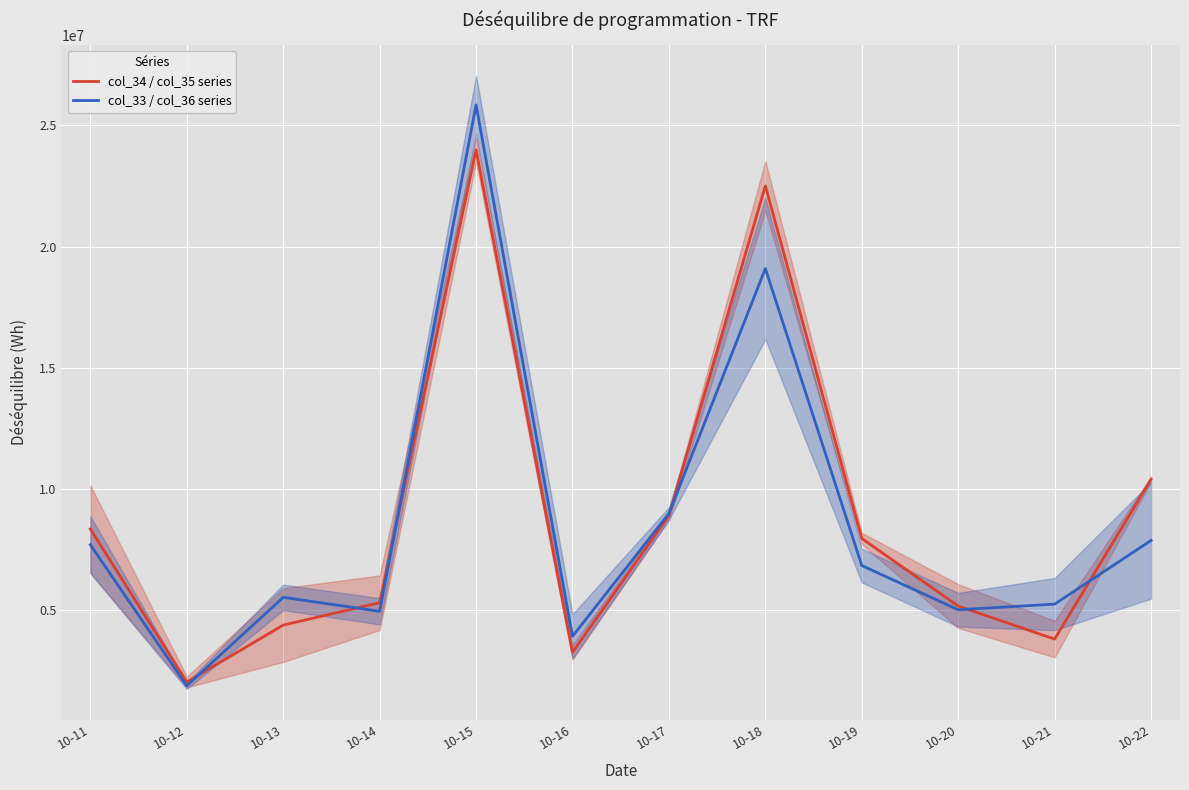

True or false: col_34 / col_35 series has more than 1 interior local peaks.

True